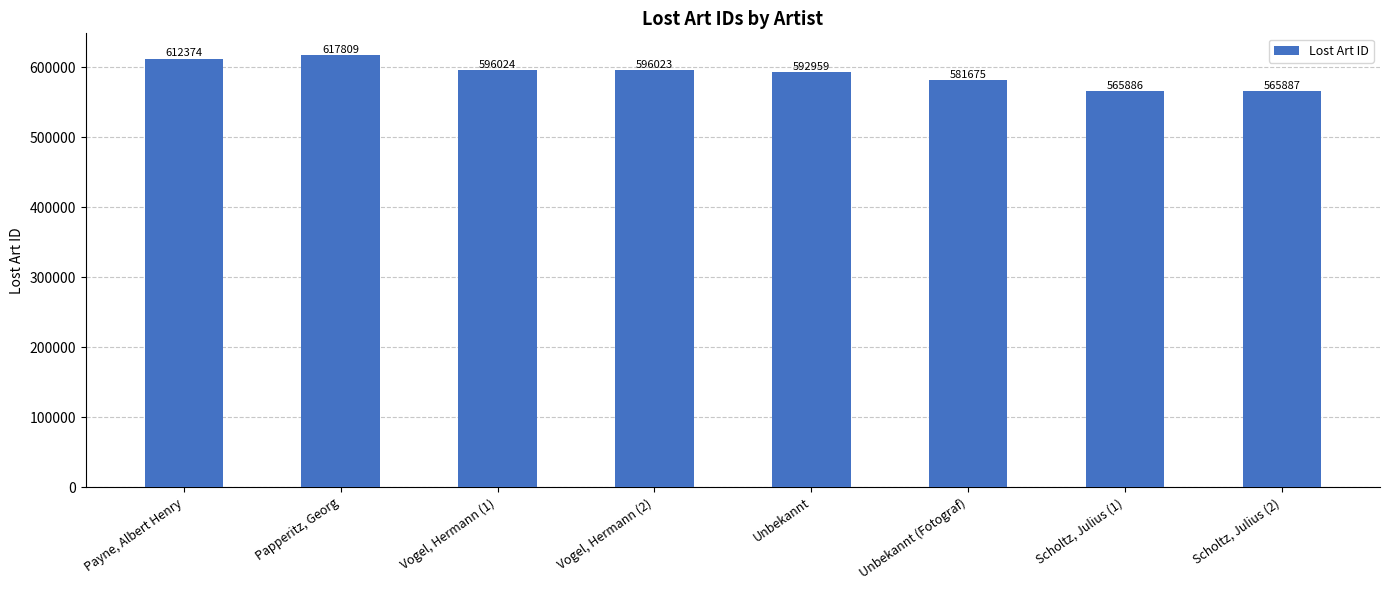

Rank the categories by value from lowest to highest.

Scholtz, Julius (1), Scholtz, Julius (2), Unbekannt (Fotograf), Unbekannt, Vogel, Hermann (2), Vogel, Hermann (1), Payne, Albert Henry, Papperitz, Georg